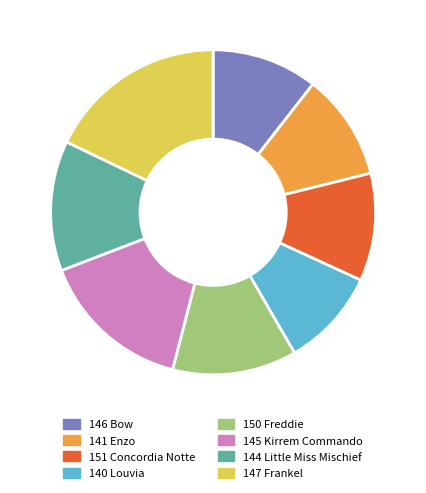

Does 141 Enzo account for over 50% of the chart?

No